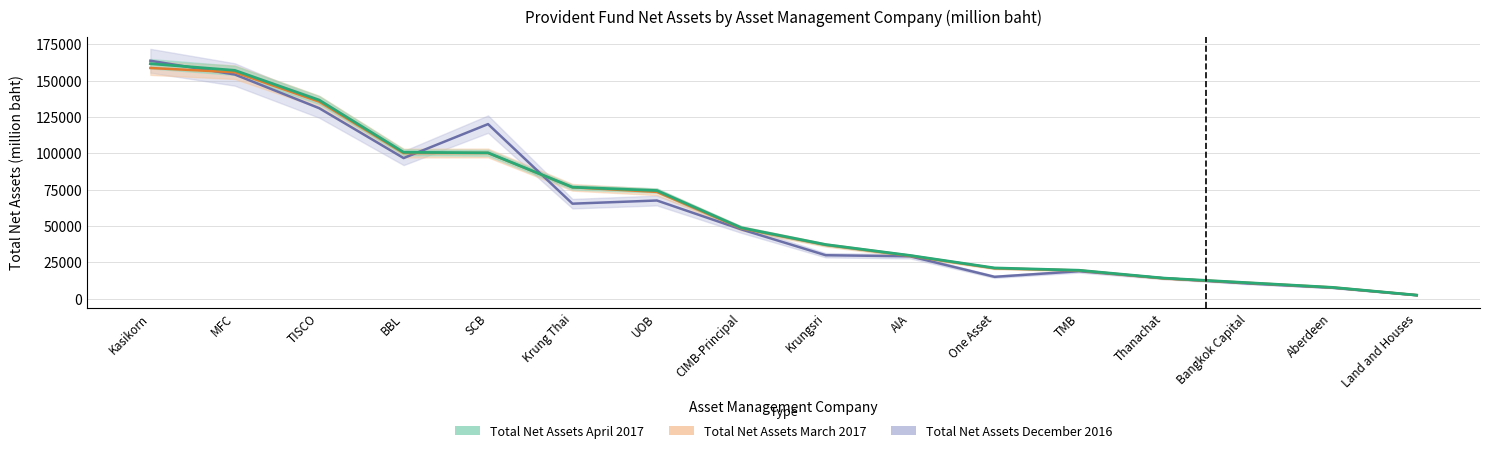

Which series has the largest range (max minus min)?

Total Net Assets December 2016